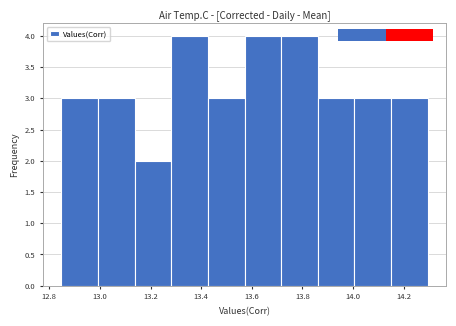

How tall is the bar that spans 13.42 to 13.58 on the x-axis? Neither the bar edges nor the heights are printed on the chart, so give them approximately, as read against the axes.

3